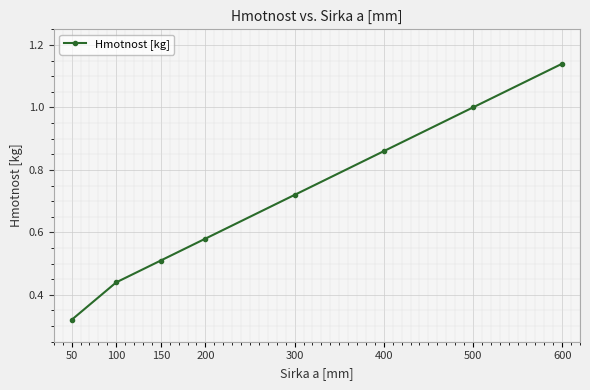

What is the change in value from 50 to 600?

+0.8